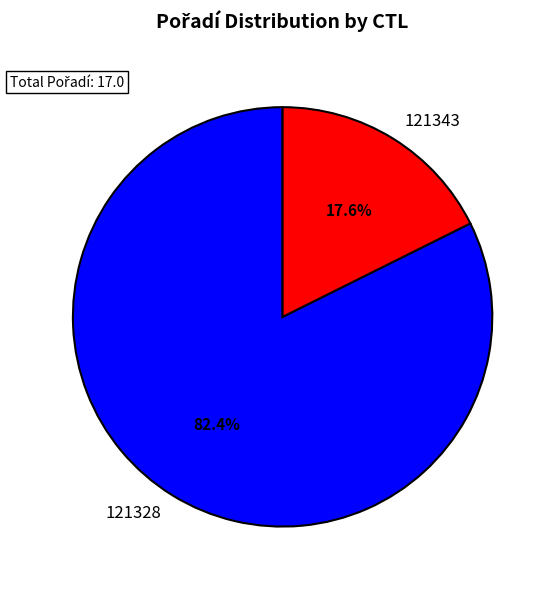

True or false: 121343 accounts for 31% of the total.

False